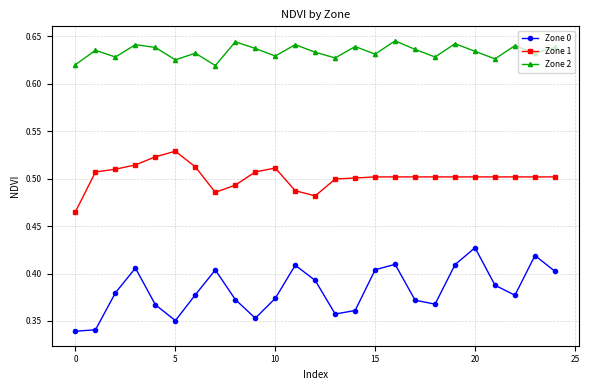

List the series in order of their peak value, highest first.

Zone 2, Zone 1, Zone 0